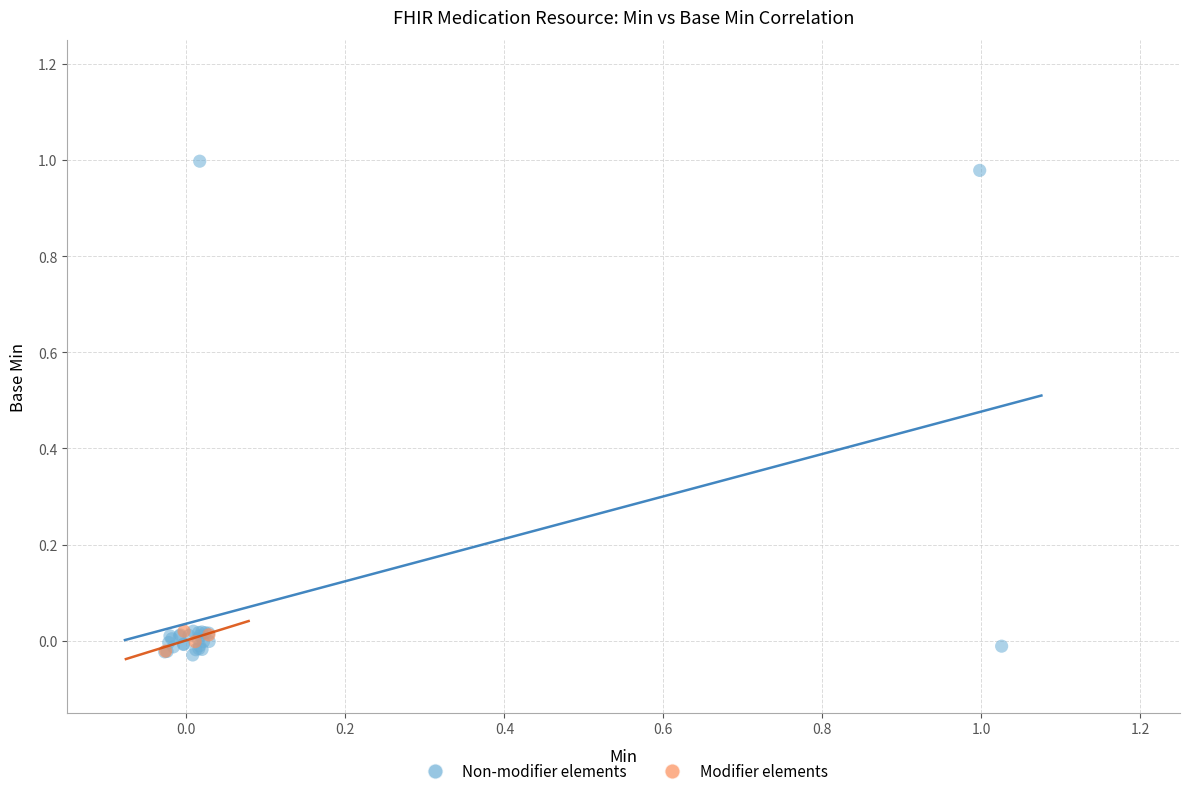

Which series has the widest spread of Y values?

Non-modifier elements